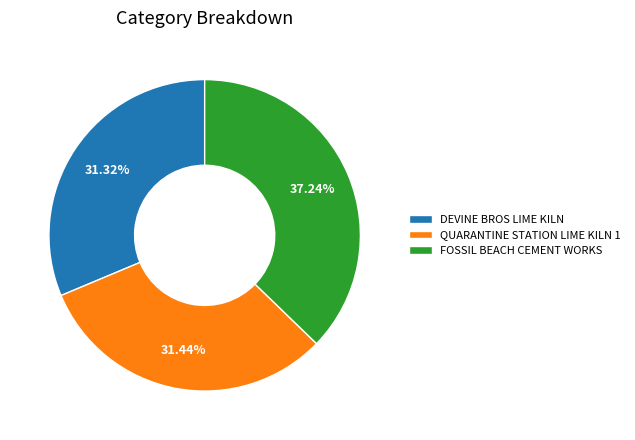

How many segments does this pie chart have?

3